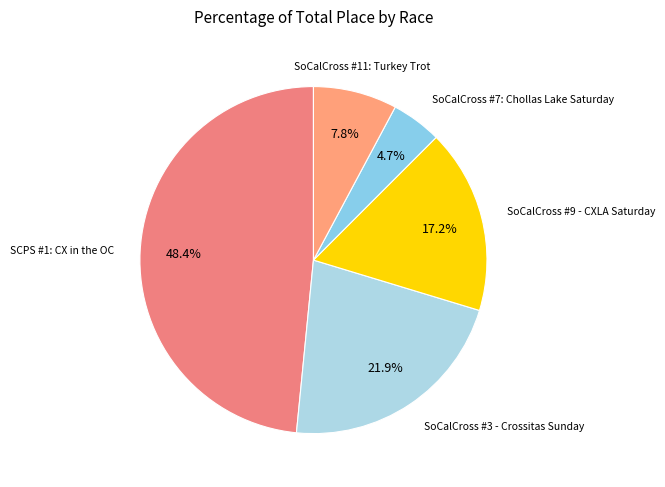

Count the number of slices in the pie.

5